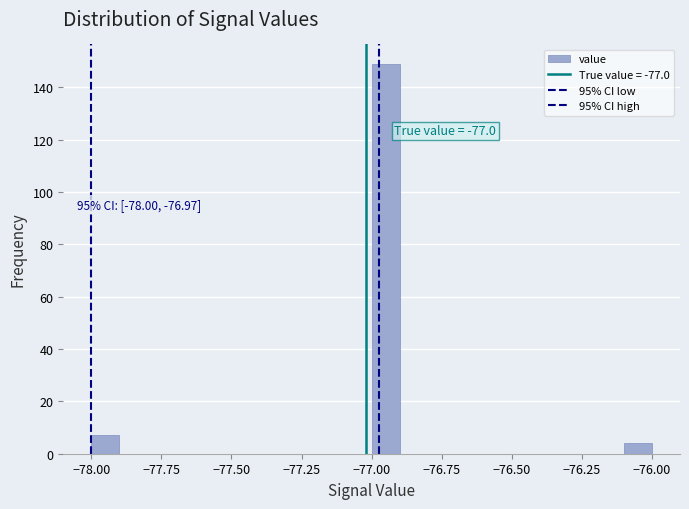

Around what value on the x-axis is the tallest bar? Give the approximate position of its centre, as read against the axis.

-76.95